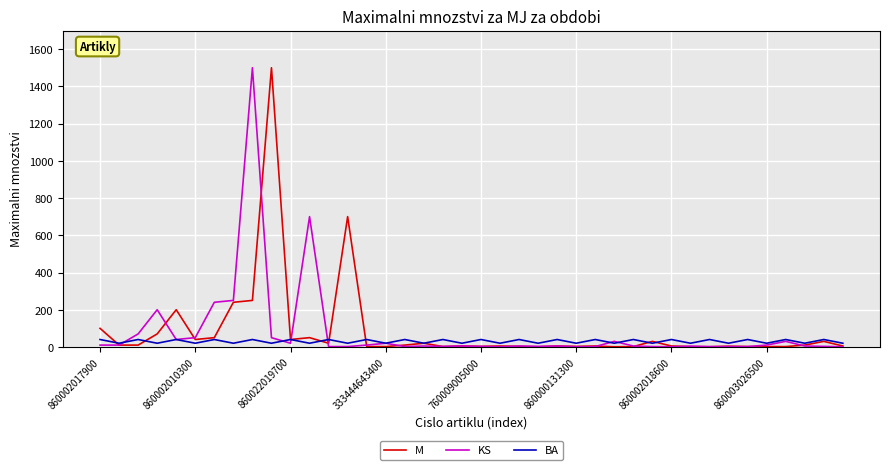

What is the greatest value displayed?

1500